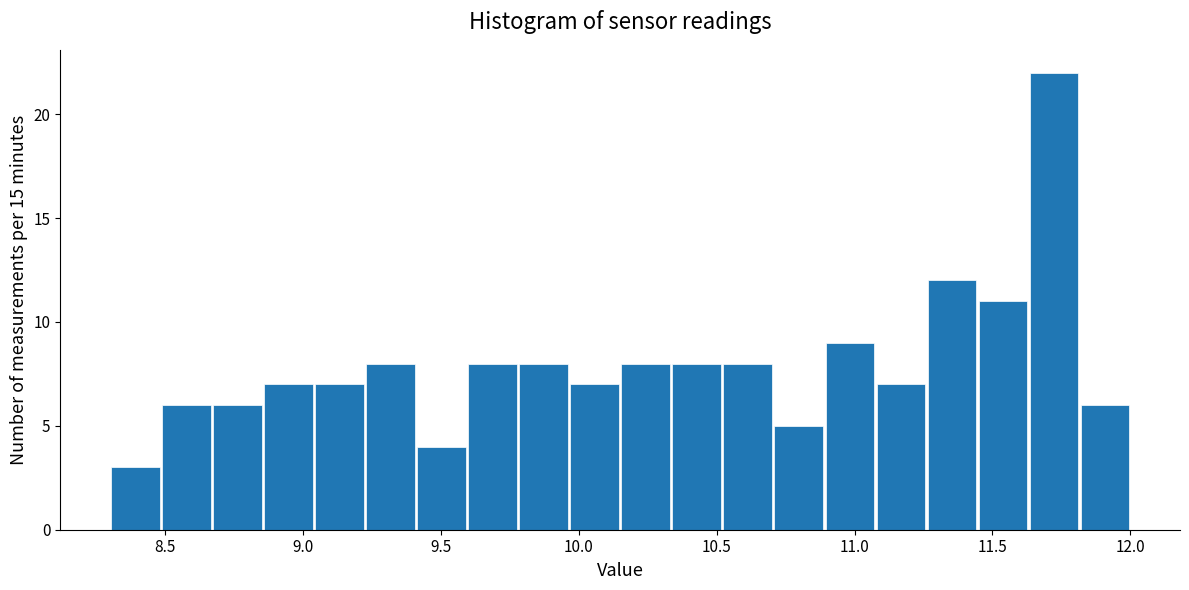

Read against the x-axis, roughly where is the centre of the tallest bar?

11.70